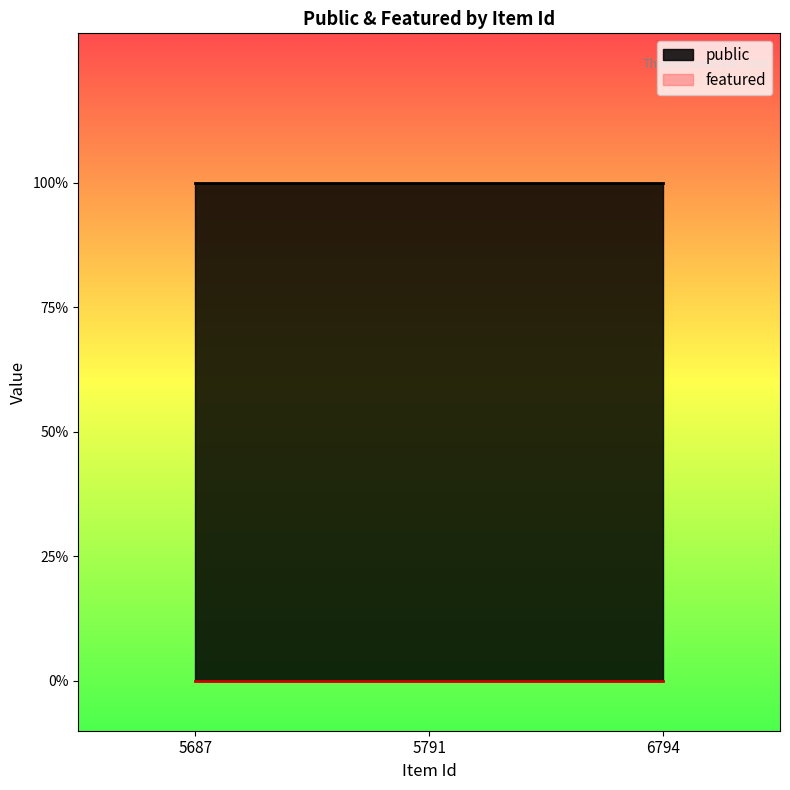

List the series in order of their peak value, highest first.

public, featured